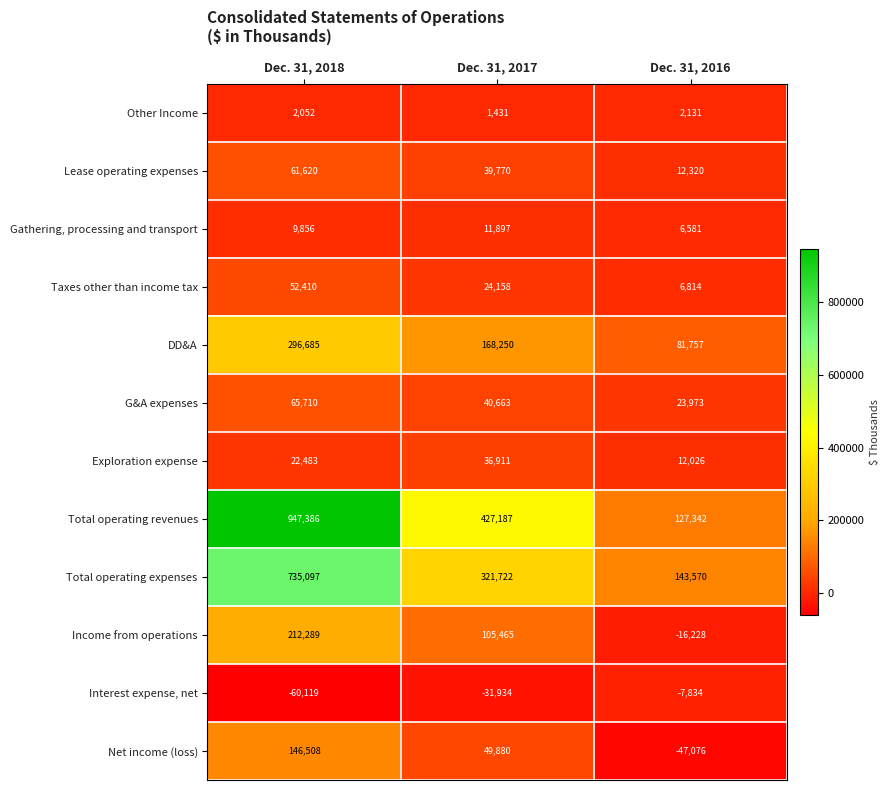

What is the sum of all Total operating expenses values?

1200389